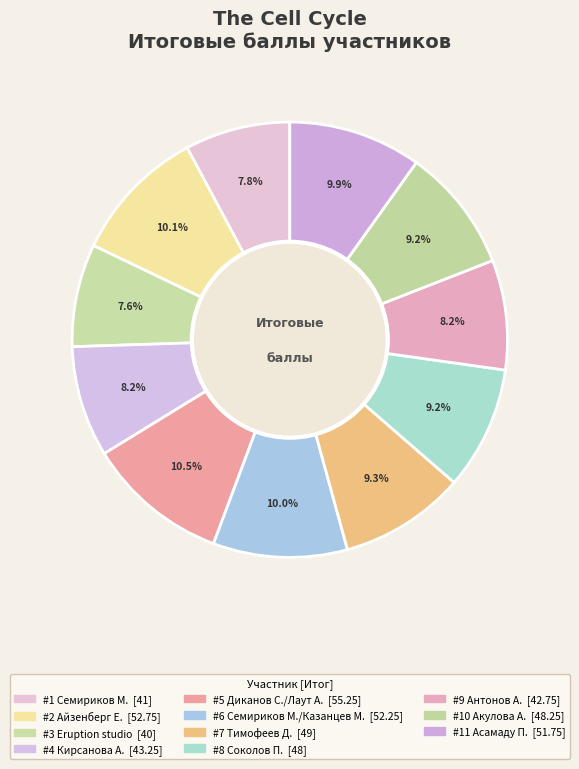

To the nearest percent, what is the average slice percentage?

9%